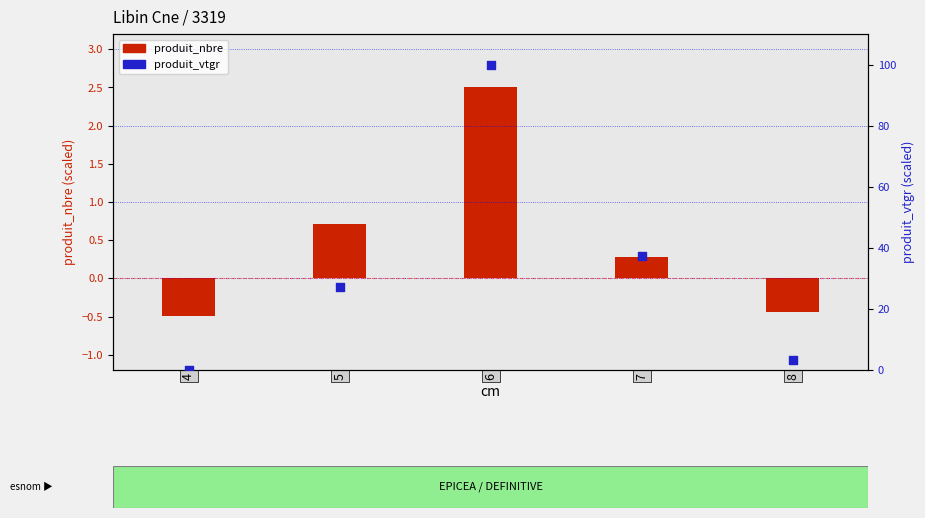

What is the change in value from 6 to 7?

-62.6